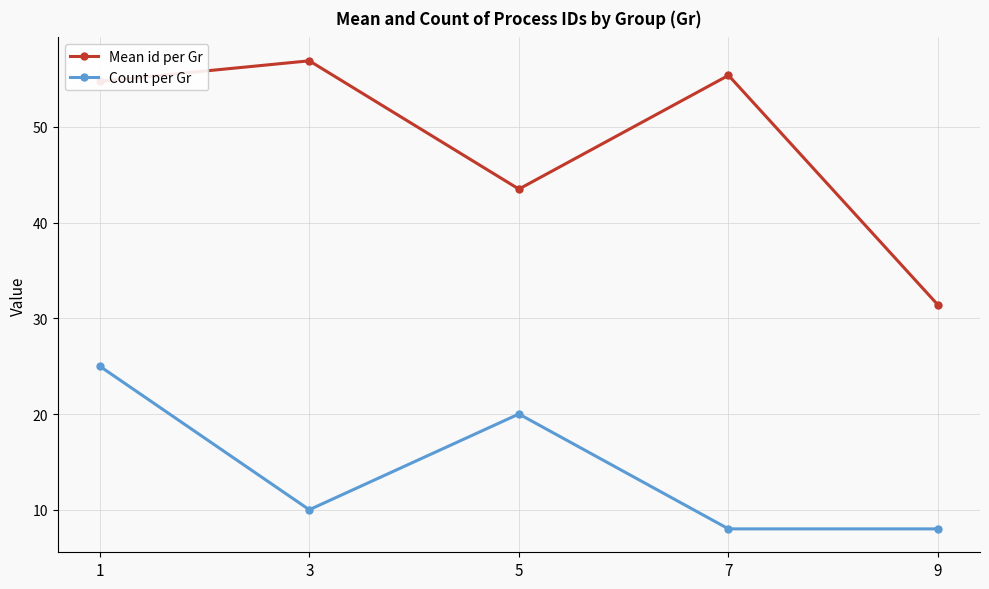

Count the number of categories in the chart.

5